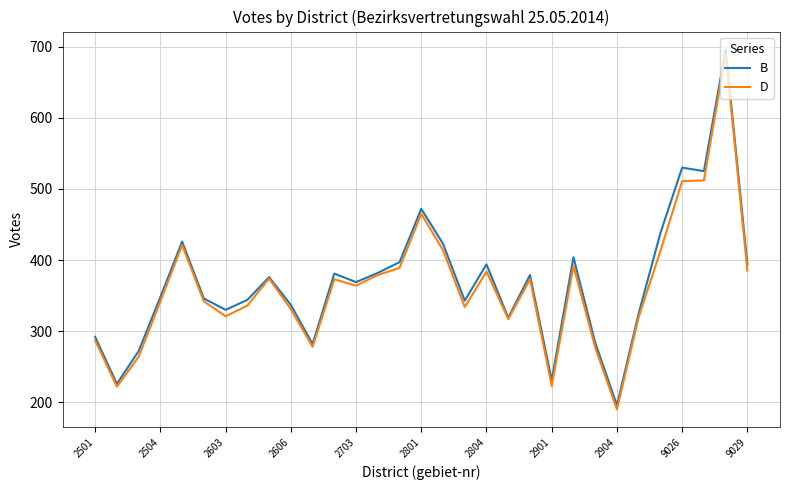

What is the greatest value displayed?

696